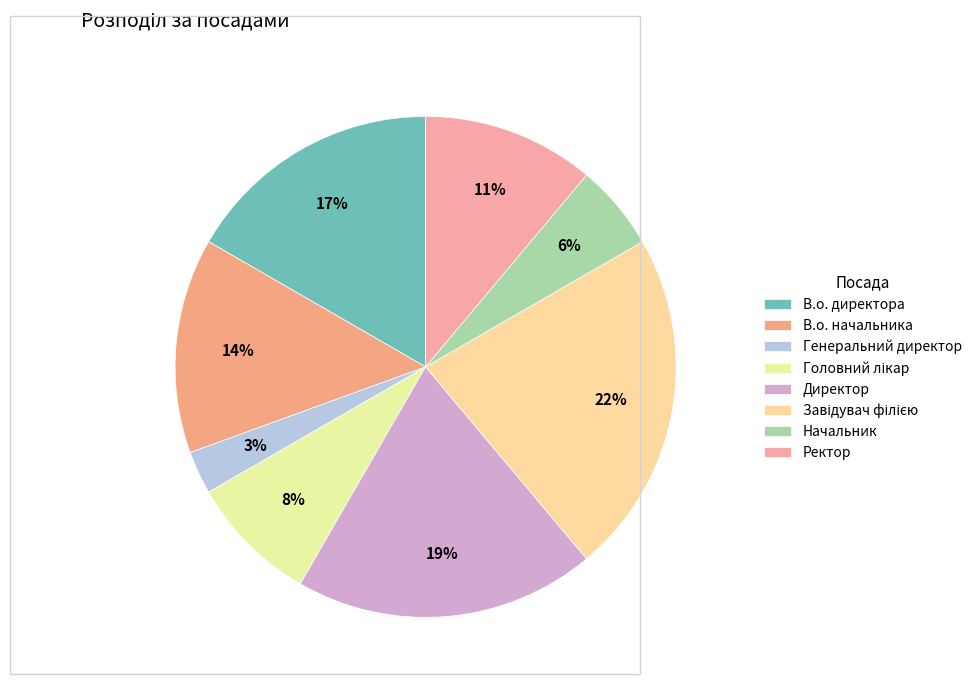

To the nearest percent, what is the difference between the largest and smallest slice percentages?

19%